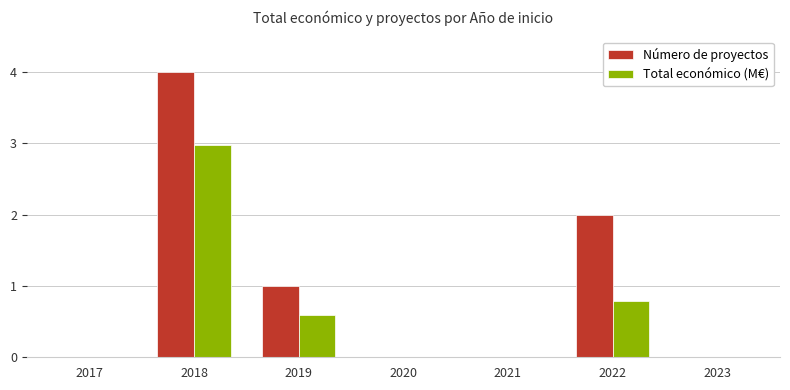

Reading left to right, transcribe all the data shown in this chart.

Número de proyectos: 0.0	4.0	1.0	0.0	0.0	2.0	0.0
Total económico (M€): 0.0	3.0	0.6	0.0	0.0	0.8	0.0